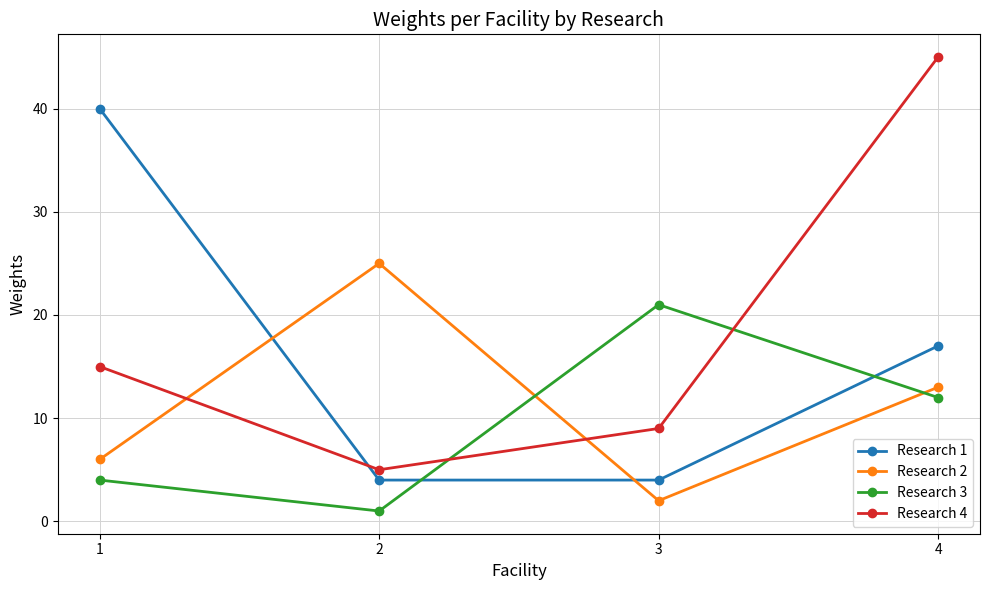

At which label is Research 4 closest to 25?

1